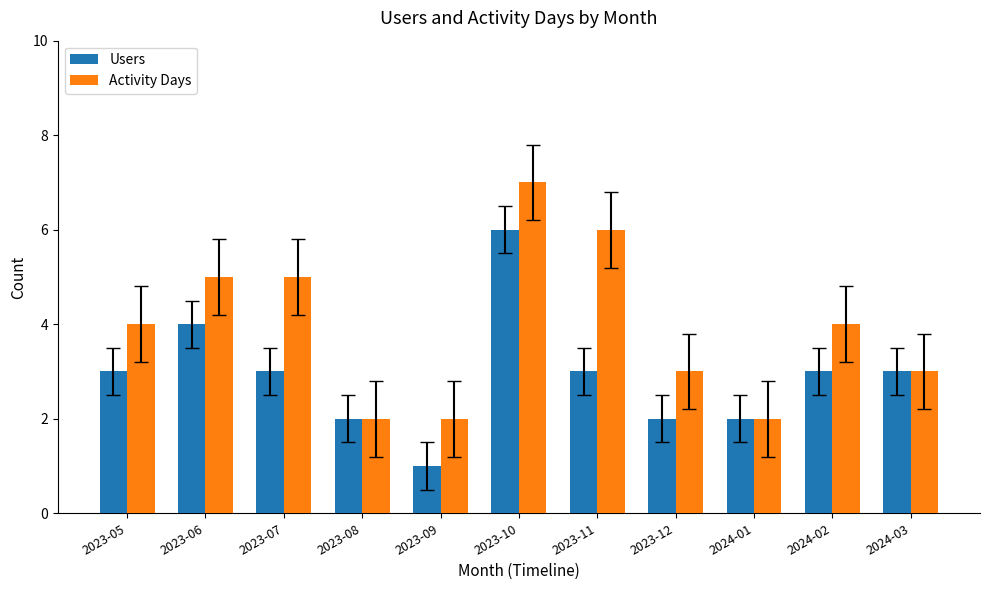

How many bars are there in each group?

2